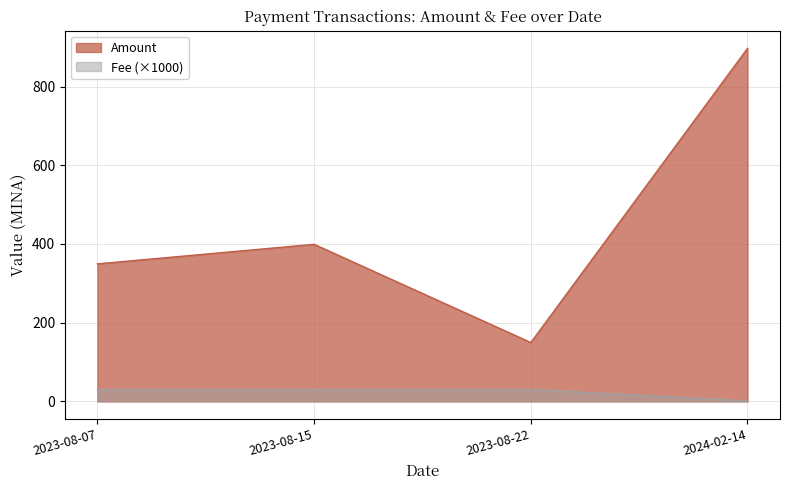

How many data points does each series have?

4